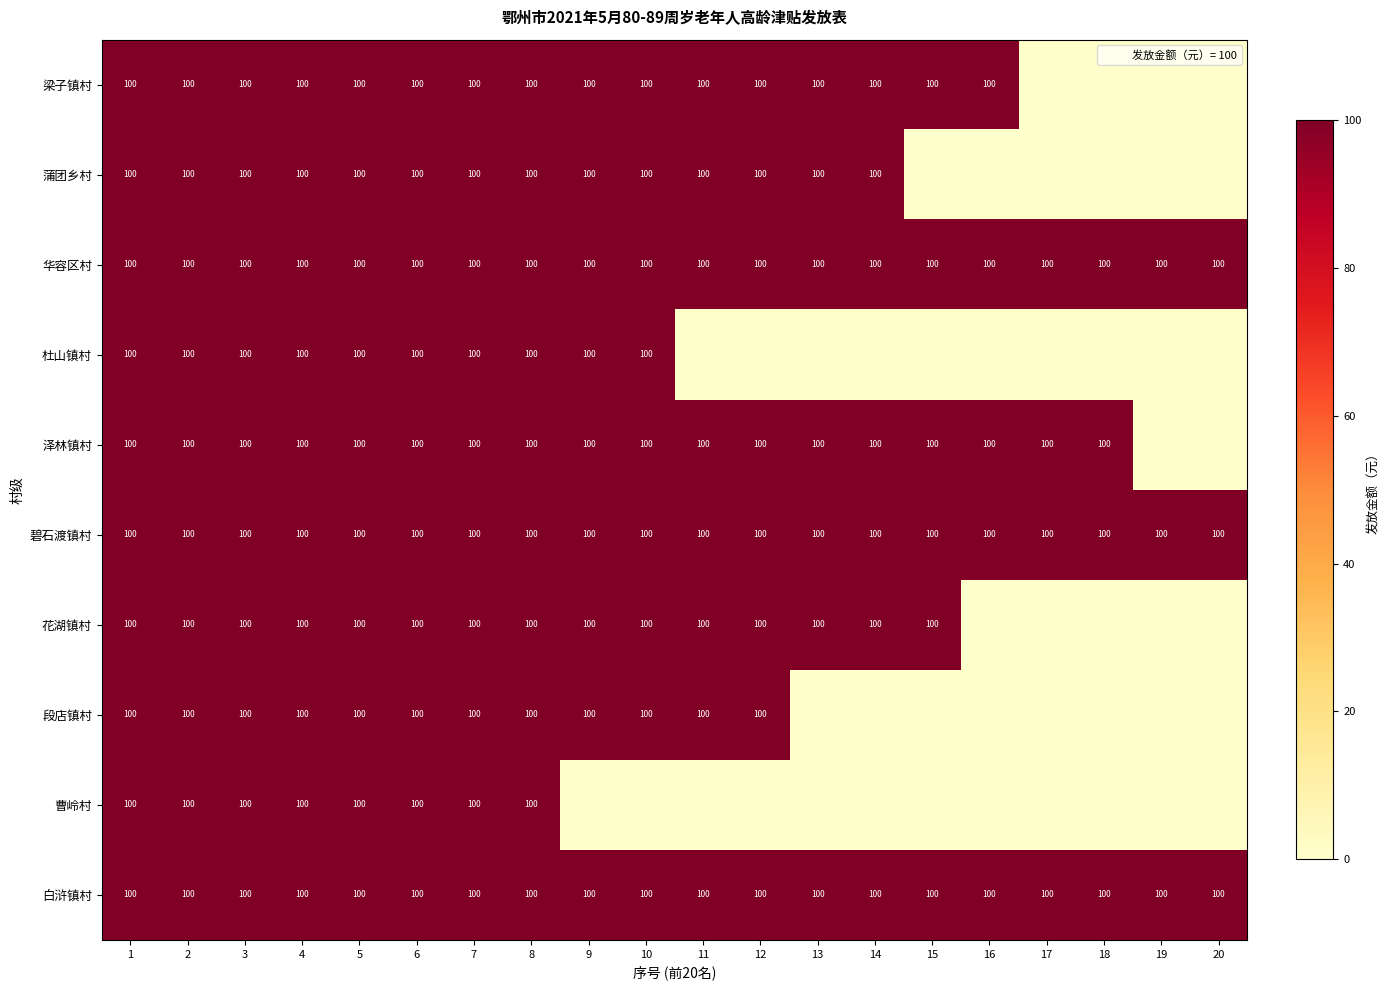

What is the sum of the 泽林镇村 values at 11 and 10?

200